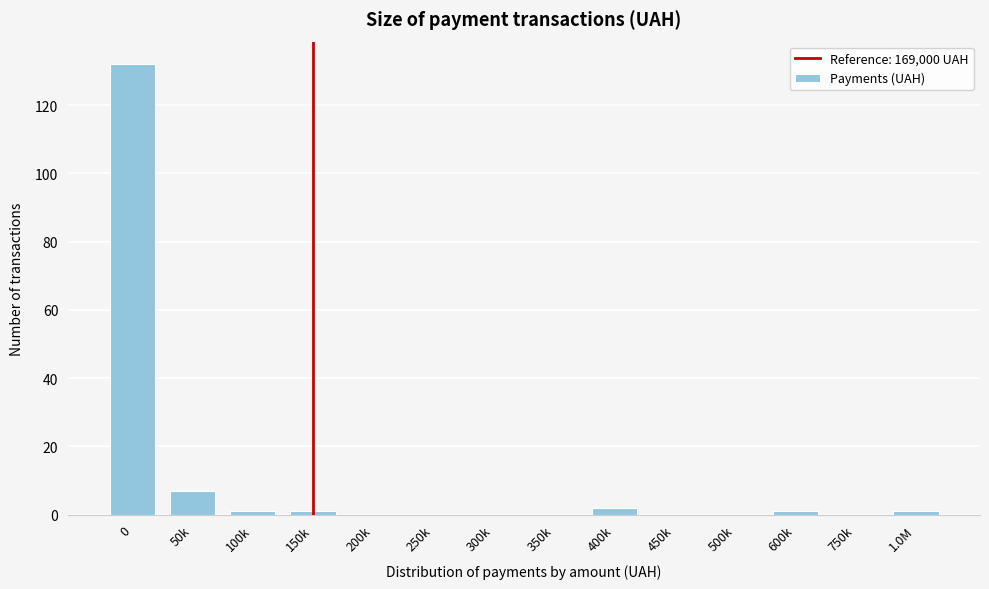

Reading right to left, what are all the values shown in this chart?

1.0M=1	750k=0	600k=1	500k=0	450k=0	400k=2	350k=0	300k=0	250k=0	200k=0	150k=1	100k=1	50k=7	0=132